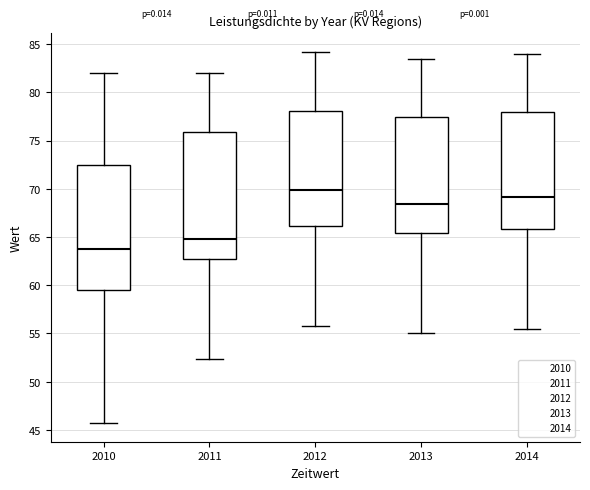

Reading left to right, read every box against the y-axis: the position of its median line, the range the box covers, and the ends of its whiskers. The values are not printed on the chart, so give them approximately, as read against the axis.

2010: median 64.0, box 59.5 to 72.5, whiskers 45.5 to 82.0
2011: median 65.0, box 62.5 to 76.0, whiskers 52.5 to 82.0
2012: median 70.0, box 66.0 to 78.0, whiskers 56.0 to 84.0
2013: median 68.5, box 65.5 to 77.5, whiskers 55.0 to 83.5
2014: median 69.0, box 66.0 to 78.0, whiskers 55.5 to 84.0